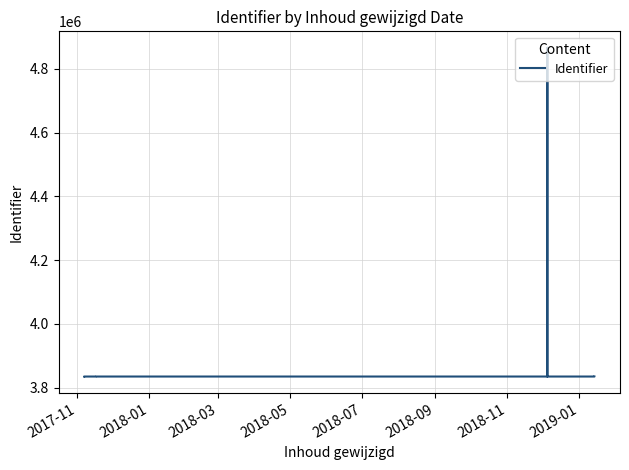

What is the value of the 8th point from the left?

3834657